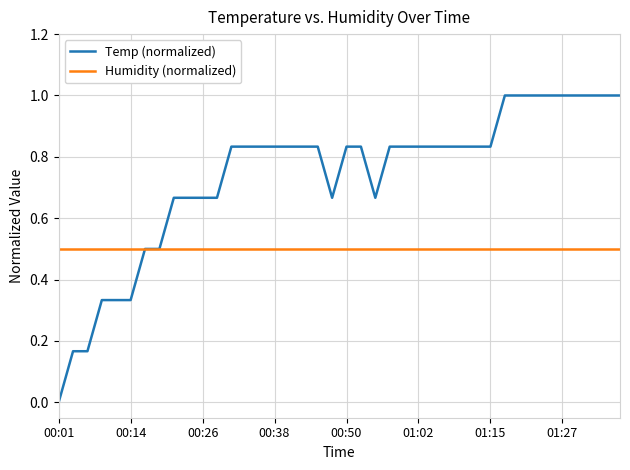

What is the maximum value shown in the chart?

1.0